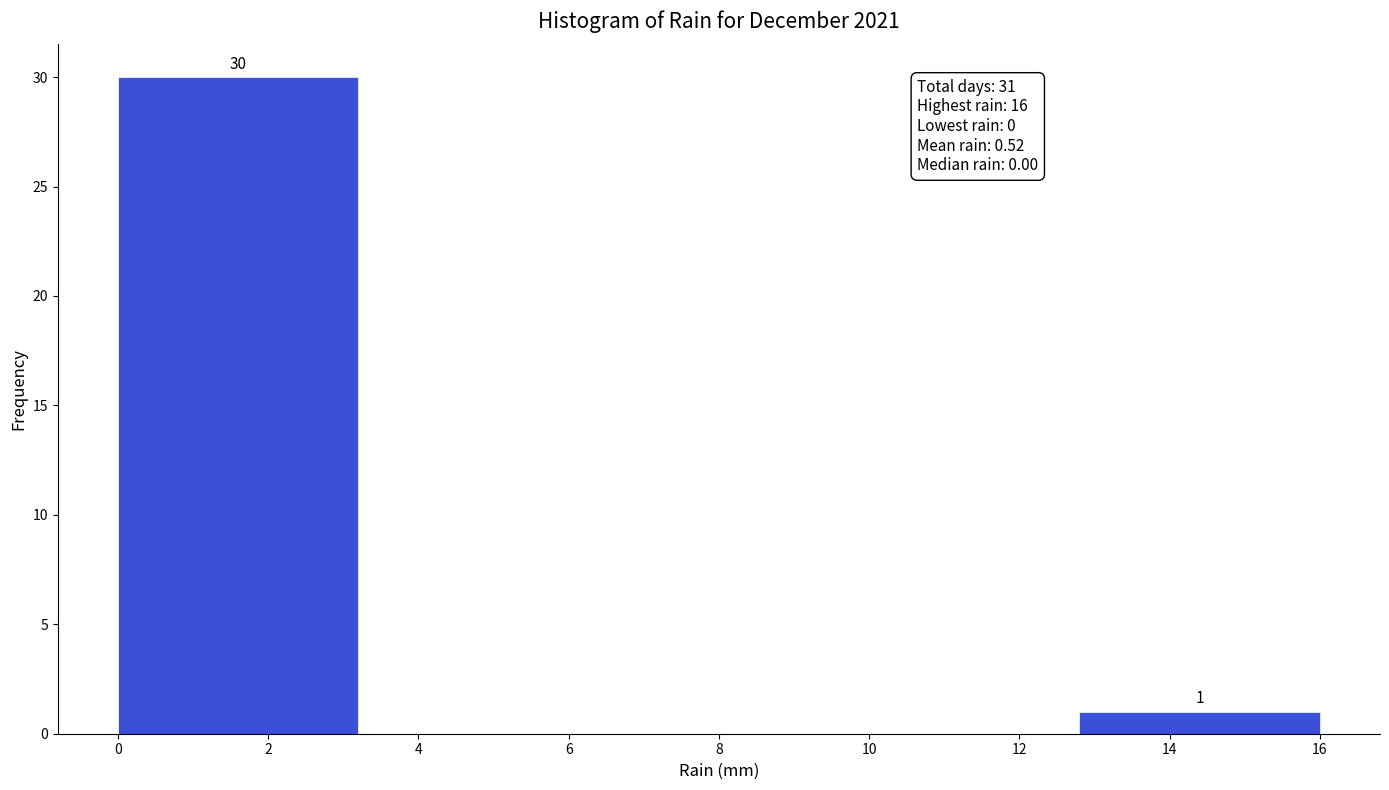

Over which range of the x-axis is the bar tallest?

0.0 to 3.2